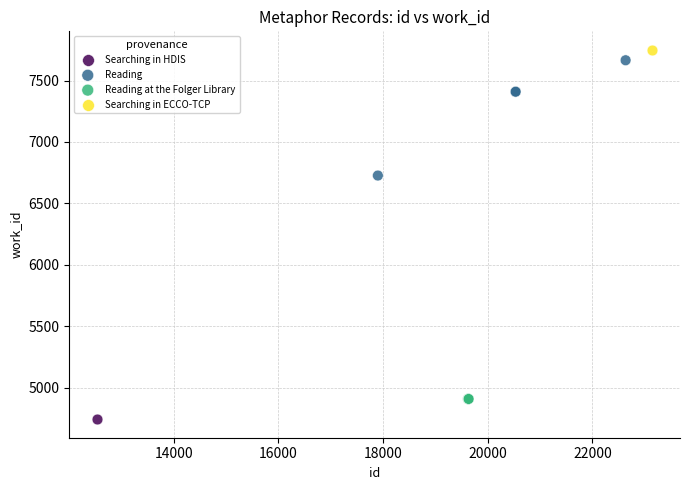

What are all the series names shown in the legend?

Searching in HDIS, Reading, Reading at the Folger Library, Searching in ECCO-TCP